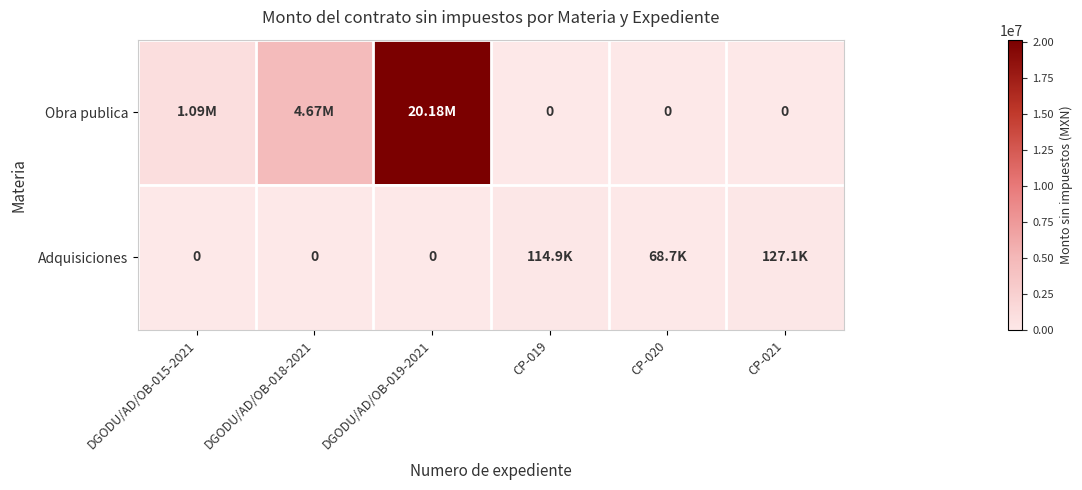

The value of Obra publica at DGODU/AD/OB-015-2021 is 1574049.9. True or false?

False